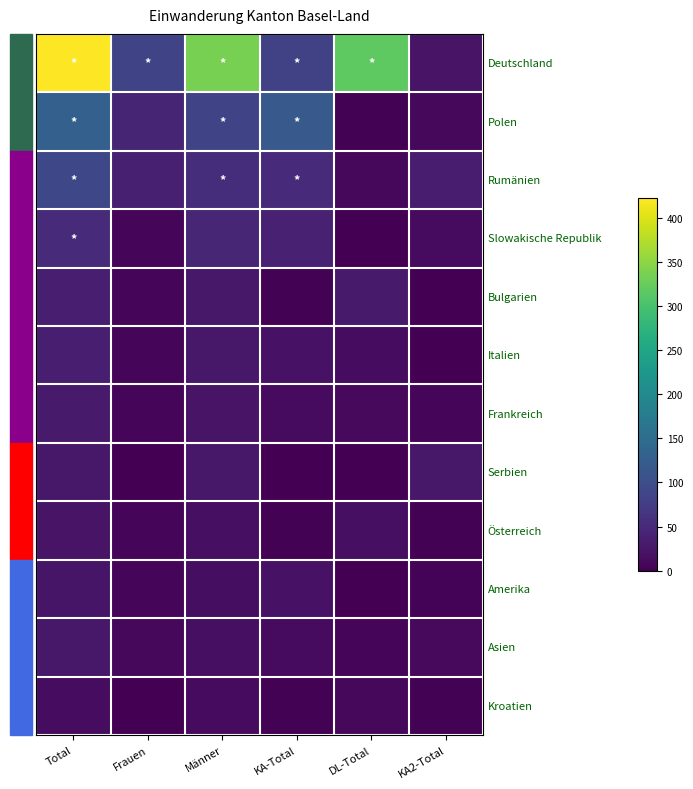

How many series are shown in this chart?

12